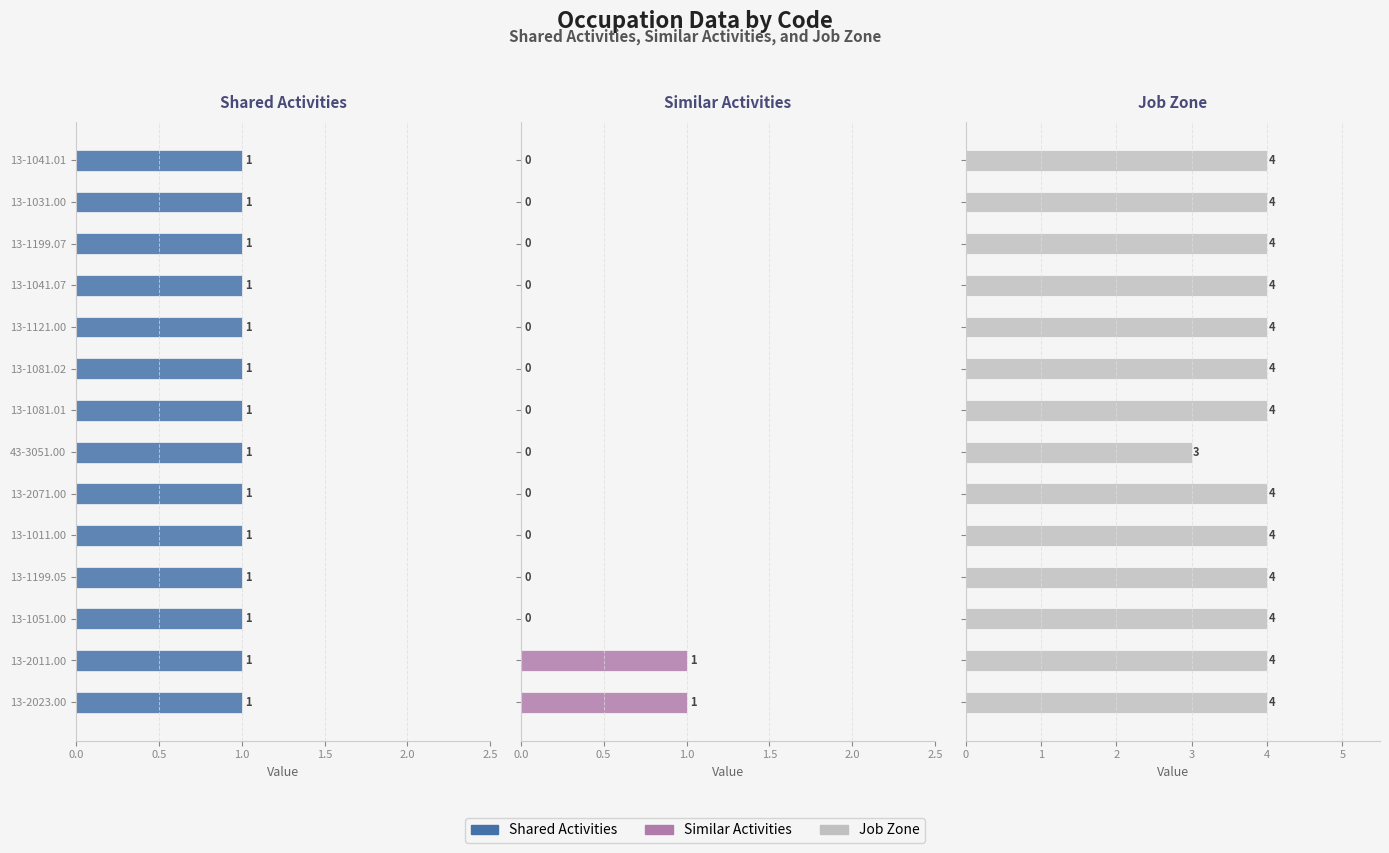

How many bars are there in total?

42